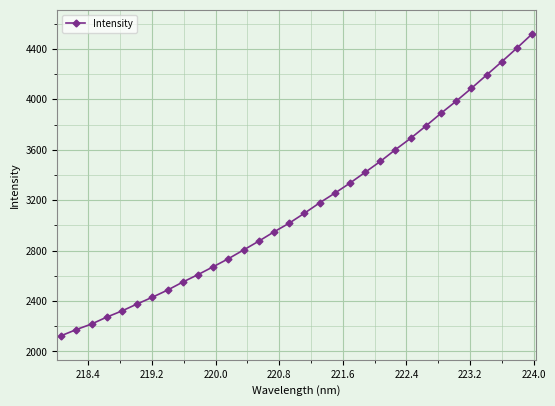

How many lines are shown in the chart?

1